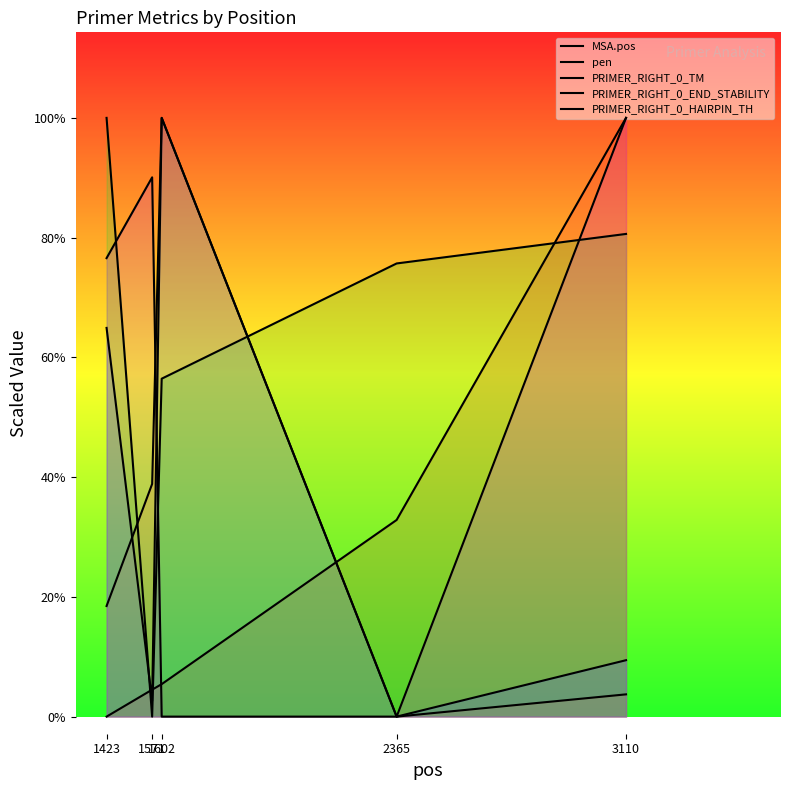

What is the maximum value for pen?

7000.0